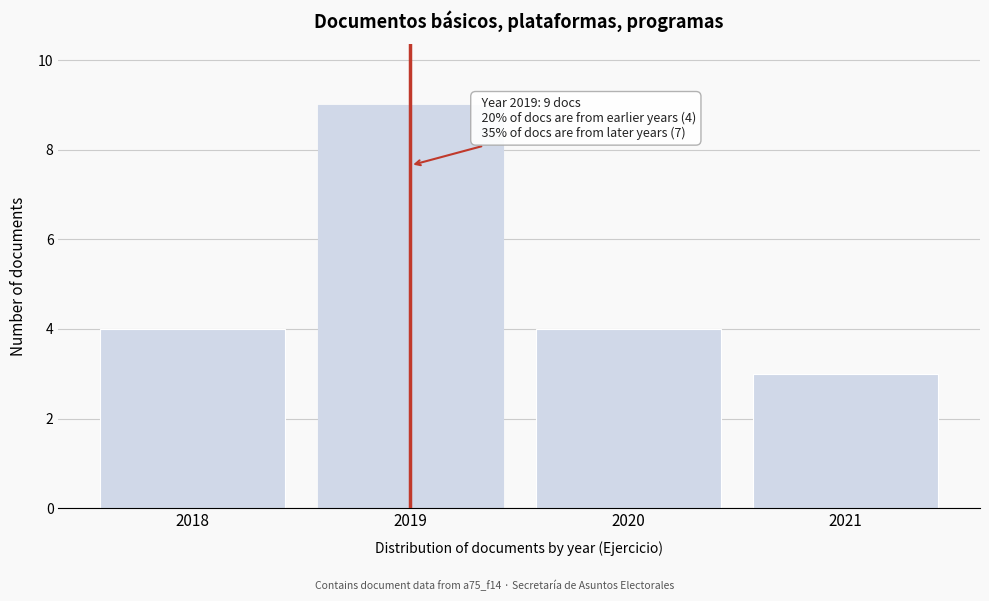

Reading left to right, extract all data points from this chart.

2018=4	2019=9	2020=4	2021=3